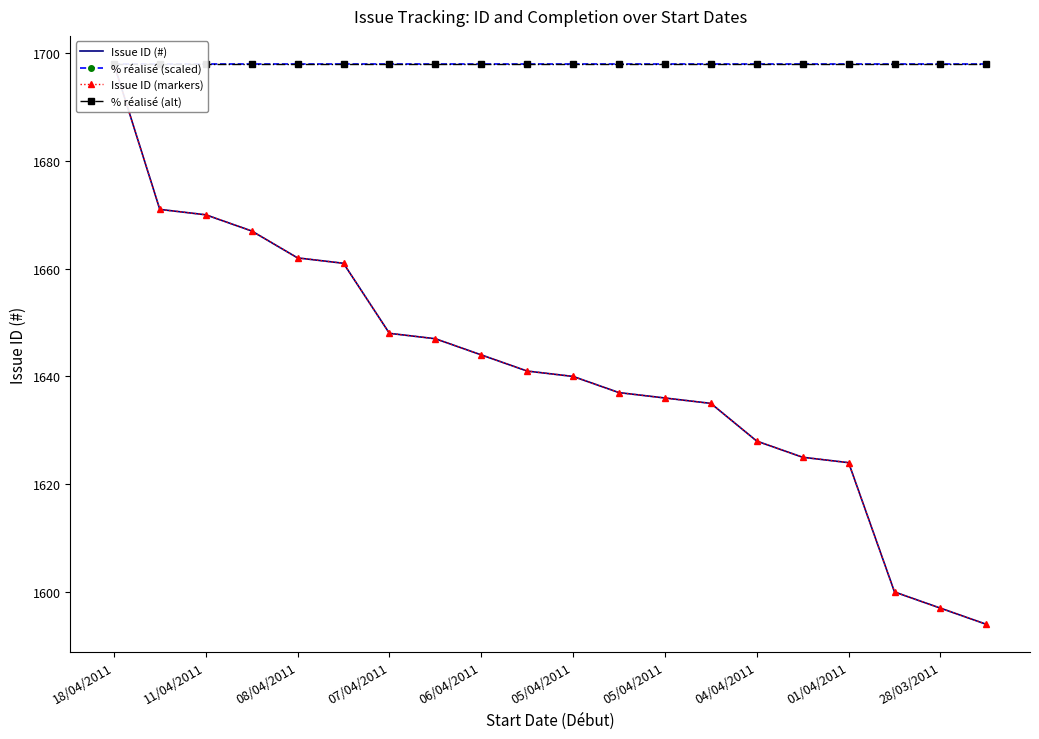

Between 28/03/2011 and 15, which series saw the biggest shift?

Issue ID (#)